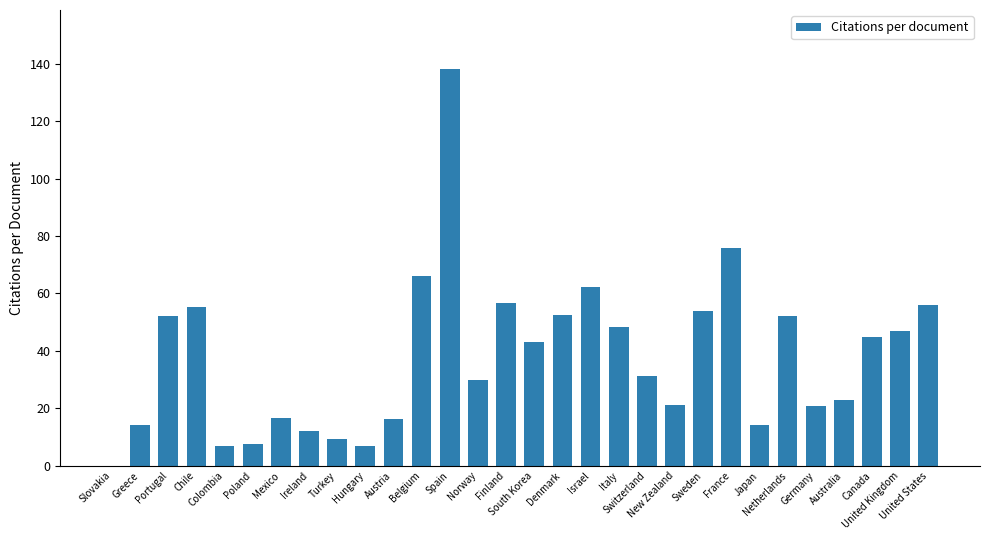

Reading left to right, extract all data points from this chart.

Slovakia=0.0	Greece=14.2	Portugal=52.0	Chile=55.2	Colombia=7.0	Poland=7.5	Mexico=16.7	Ireland=12.2	Turkey=9.3	Hungary=6.8	Austria=16.1	Belgium=66.1	Spain=138.0	Norway=29.8	Finland=56.7	South Korea=43.0	Denmark=52.4	Israel=62.3	Italy=48.1	Switzerland=31.2	New Zealand=21.0	Sweden=53.7	France=75.8	Japan=14.2	Netherlands=52.0	Germany=20.9	Australia=22.8	Canada=44.7	United Kingdom=46.8	United States=55.9